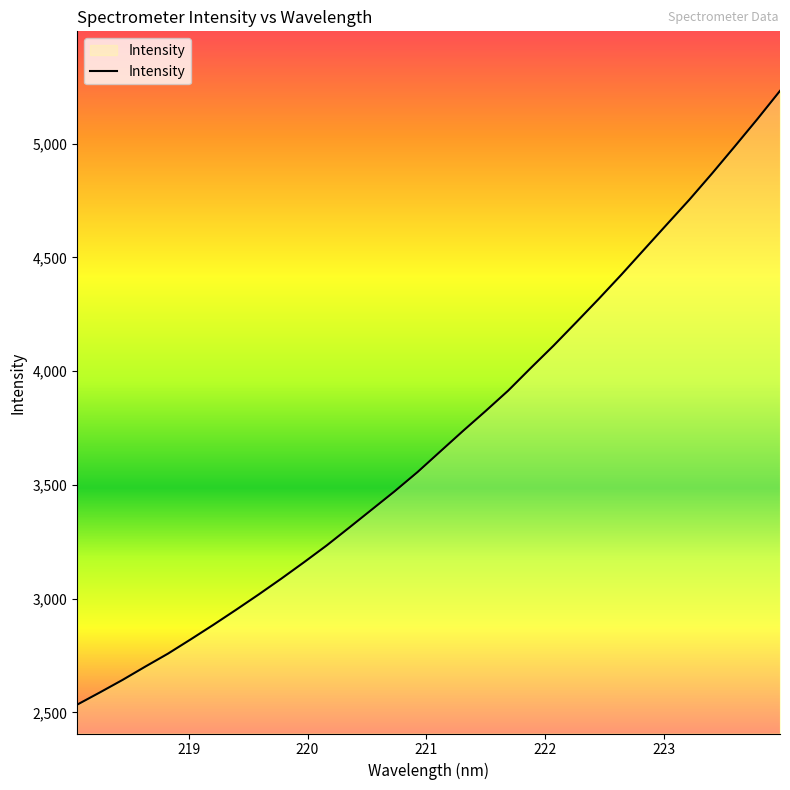

What is the smallest value displayed?

2534.4